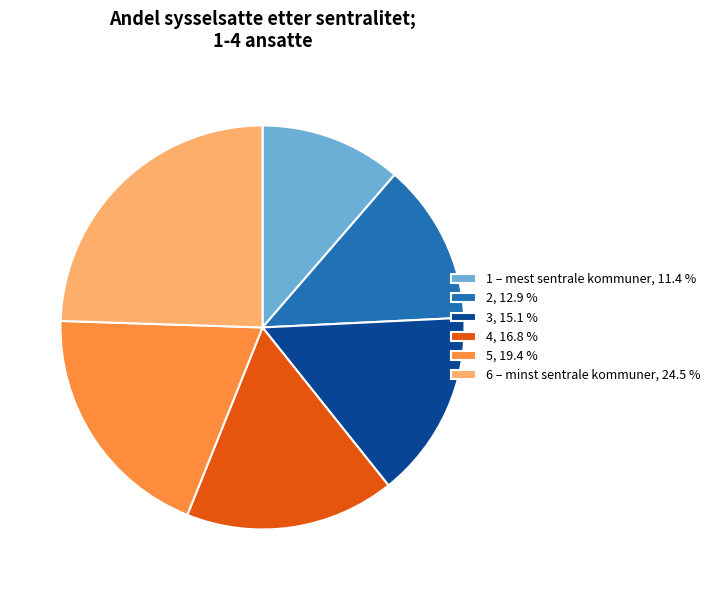

How many slices are in this pie chart?

6